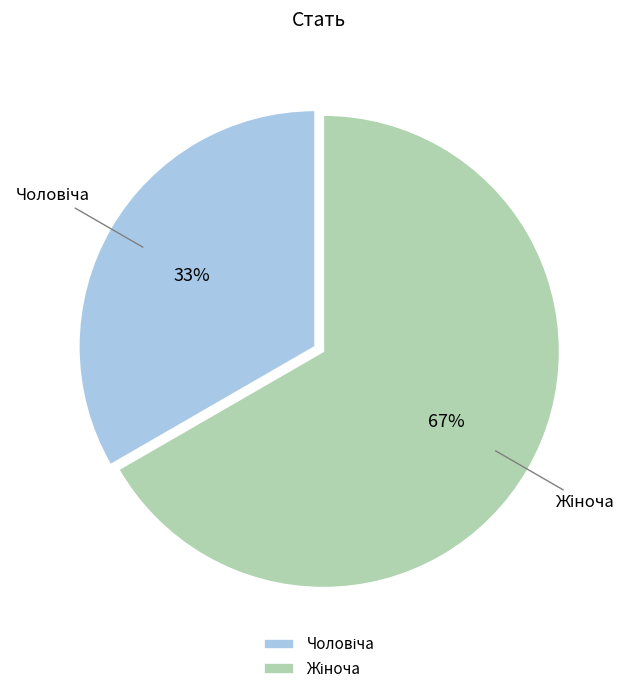

To the nearest percent, what is the average slice percentage?

50%